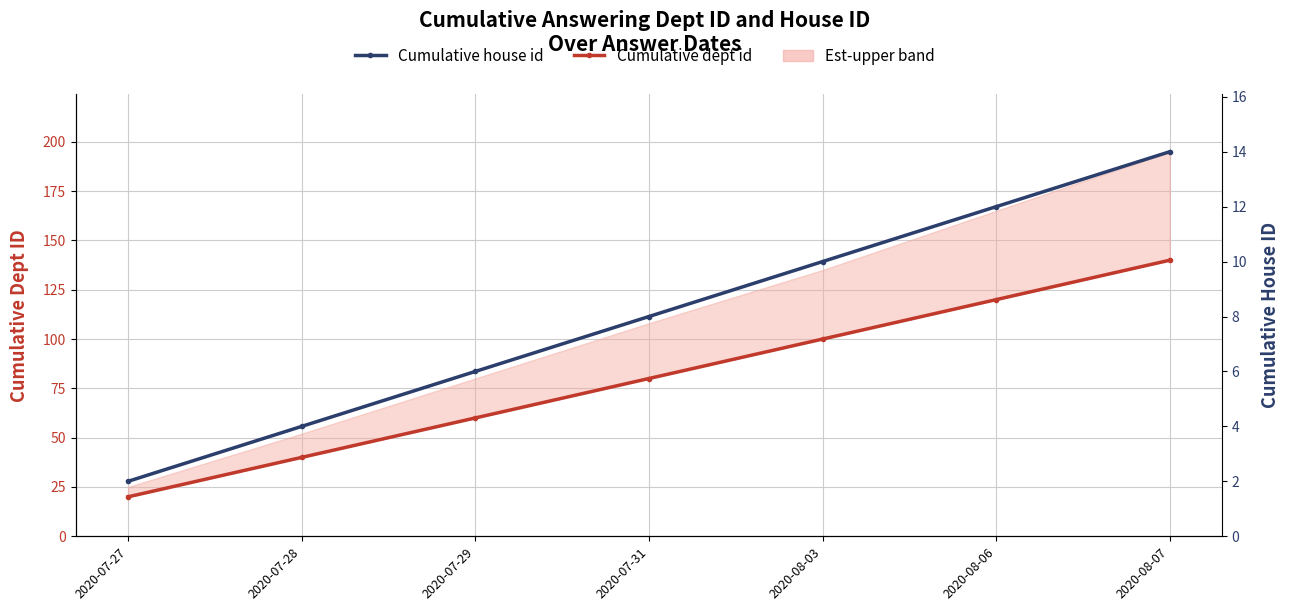

Count the Cumulative dept id values in the range 40 to 120.

5